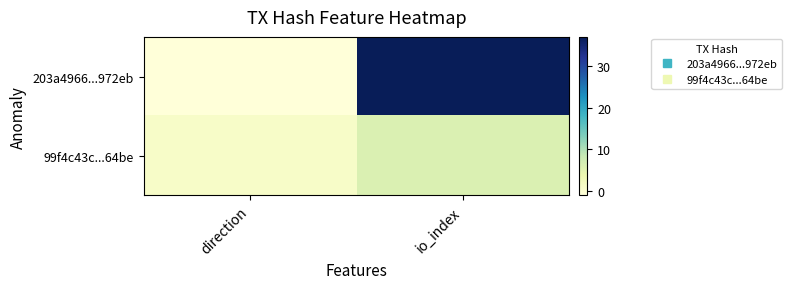

Which series has the largest total across all categories?

203a4966...972eb